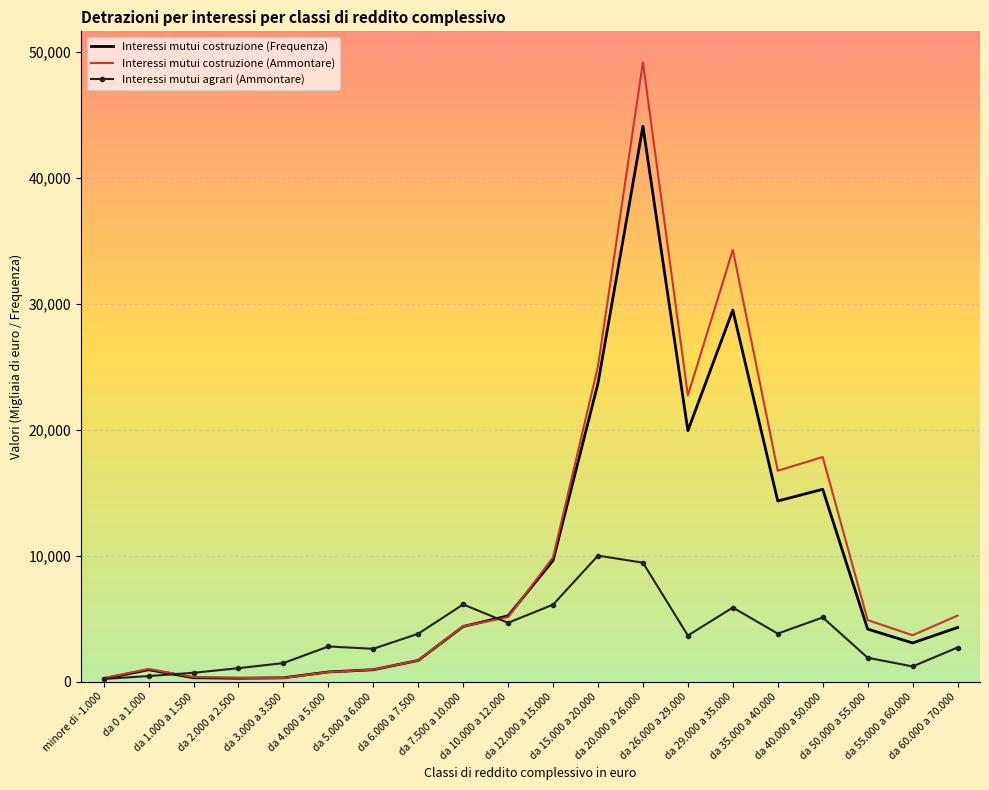

Which series has the widest spread of values?

Interessi mutui costruzione (Ammontare)